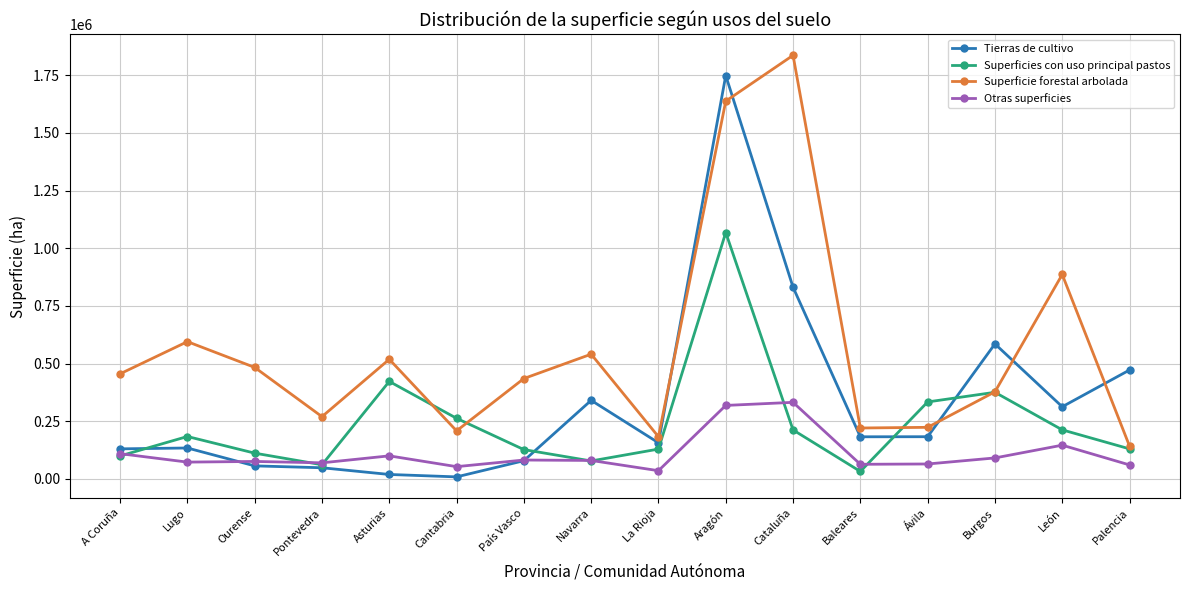

Where is the first local maximum for Superficie forestal arbolada?

Lugo